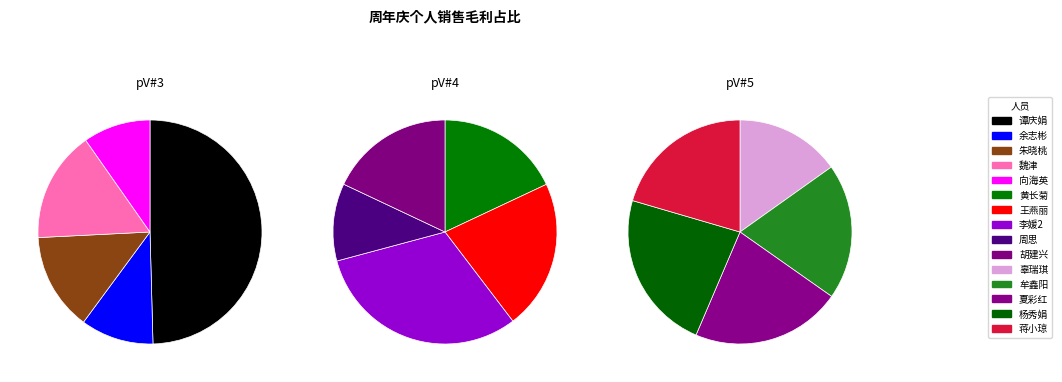

Between 向海英 and 周思, which is larger?

向海英